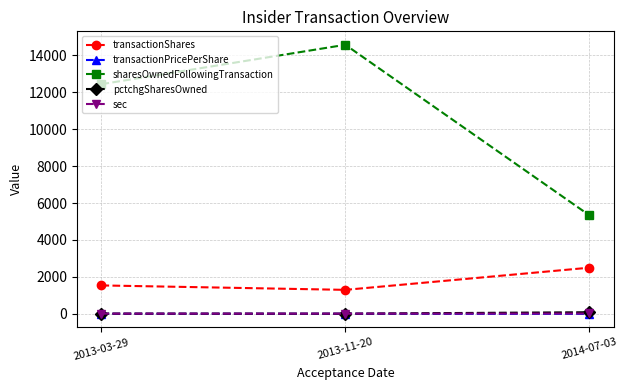

What is the label of the 2nd point from the right?

2013-11-20